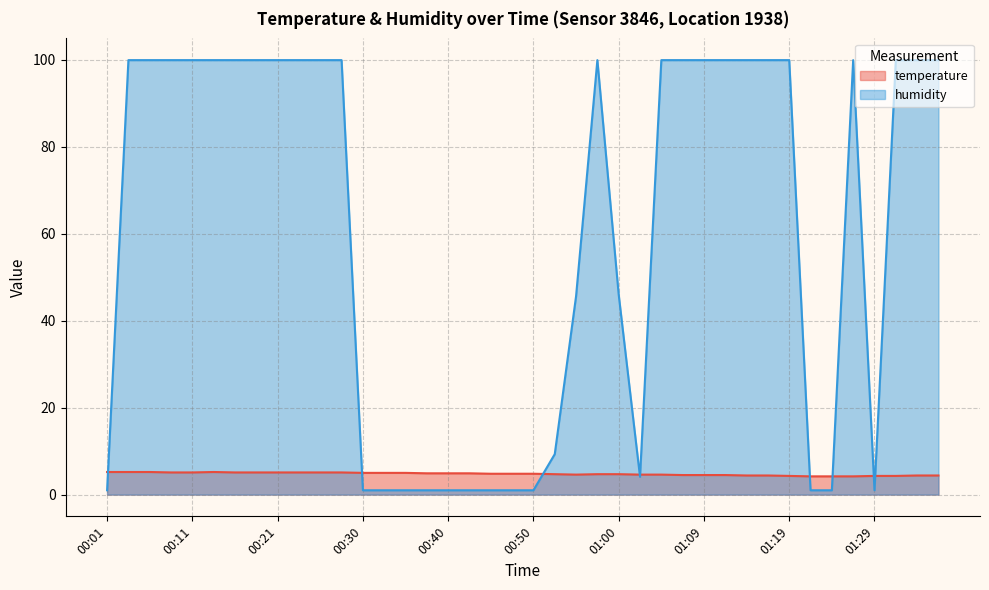

Reading right to left, transcribe all the data shown in this chart.

temperature: 01:36=4.4	01:34=4.4	01:31=4.3	01:29=4.3	01:27=4.2	01:24=4.2	01:22=4.2	01:19=4.3	01:17=4.4	01:14=4.4	01:12=4.5	01:09=4.5	01:07=4.5	01:05=4.6	01:02=4.6	01:00=4.7	00:57=4.7	00:55=4.6	00:52=4.7	00:50=4.8	00:47=4.8	00:45=4.8	00:43=4.9	00:40=4.9	00:38=4.9	00:35=5.0	00:33=5.0	00:30=5.0	00:28=5.1	00:25=5.1	00:23=5.1	00:21=5.1	00:18=5.1	00:16=5.1	00:13=5.2	00:11=5.1	00:08=5.1	00:06=5.2	00:04=5.2	00:01=5.2
humidity: 01:36=99.9	01:34=99.9	01:31=99.9	01:29=1.0	01:27=99.9	01:24=1.0	01:22=1.0	01:19=99.9	01:17=99.9	01:14=99.9	01:12=99.9	01:09=99.9	01:07=99.9	01:05=99.9	01:02=4.1	01:00=46.0	00:57=99.9	00:55=45.6	00:52=9.3	00:50=1.0	00:47=1.0	00:45=1.0	00:43=1.0	00:40=1.0	00:38=1.0	00:35=1.0	00:33=1.0	00:30=1.0	00:28=99.9	00:25=99.9	00:23=99.9	00:21=99.9	00:18=99.9	00:16=99.9	00:13=99.9	00:11=99.9	00:08=99.9	00:06=99.9	00:04=99.9	00:01=1.0